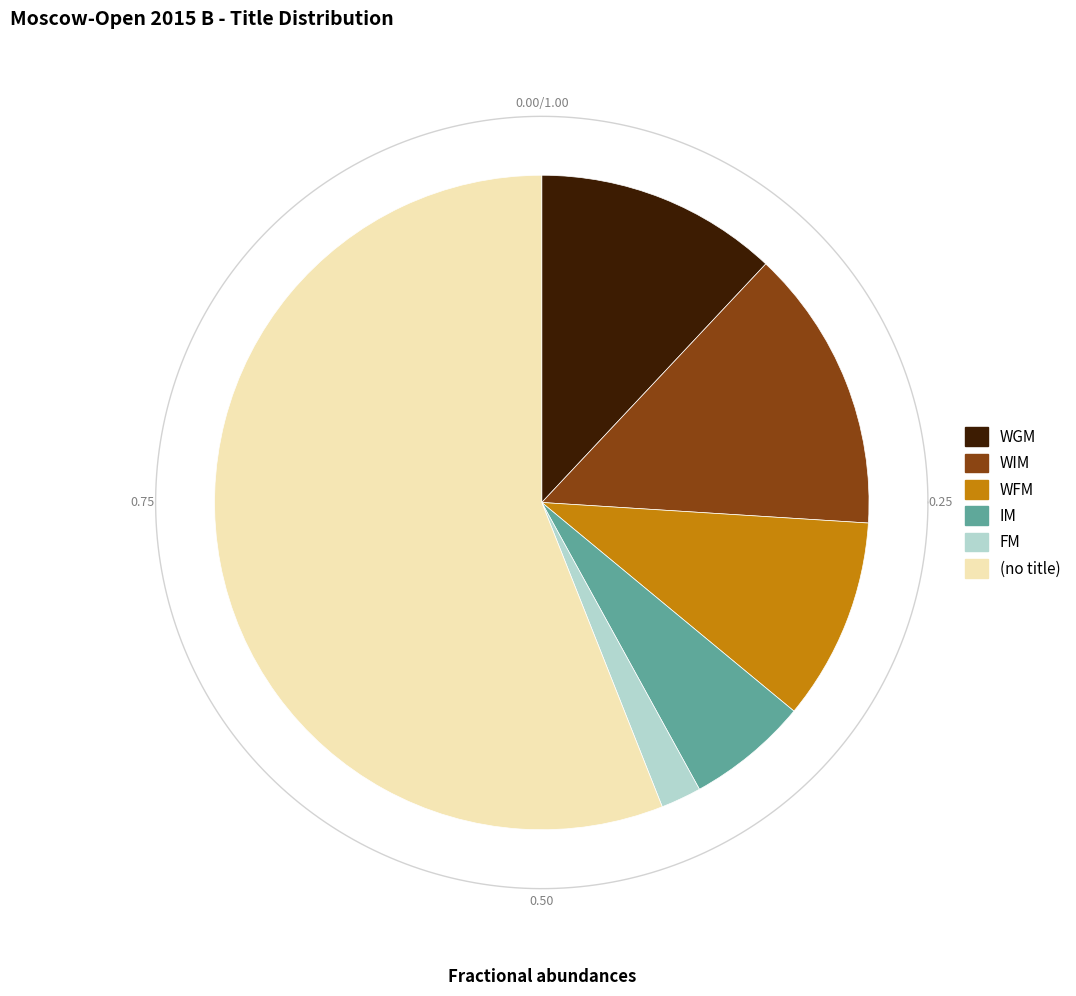

The WGM slice represents 12% of the pie. True or false?

True